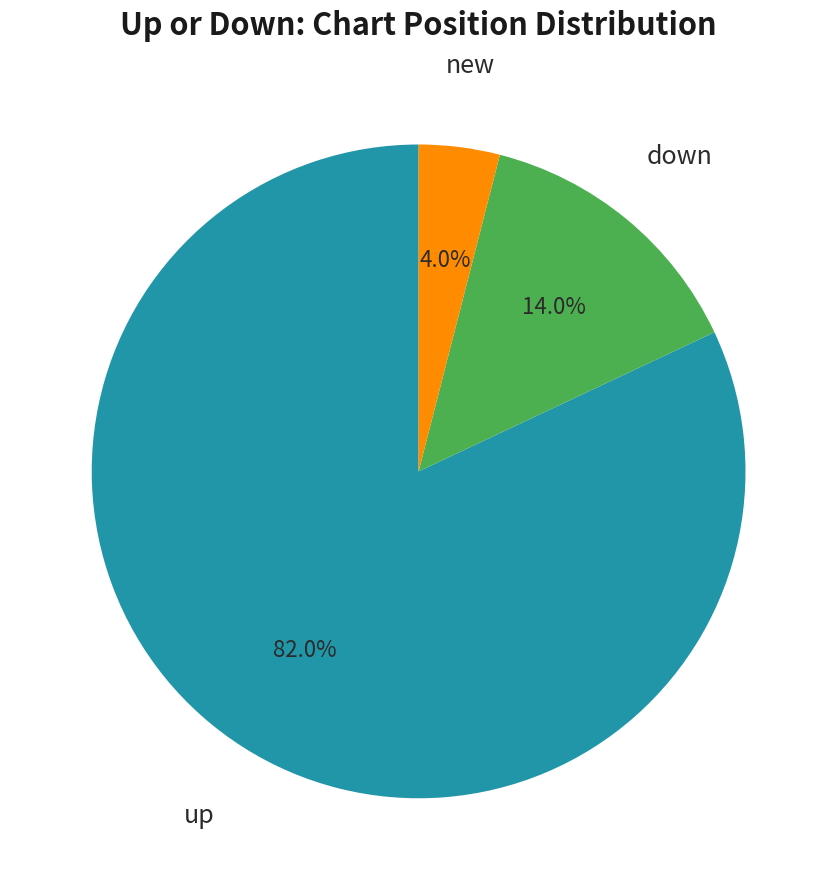

To the nearest percent, what percentage of the pie is new?

4%